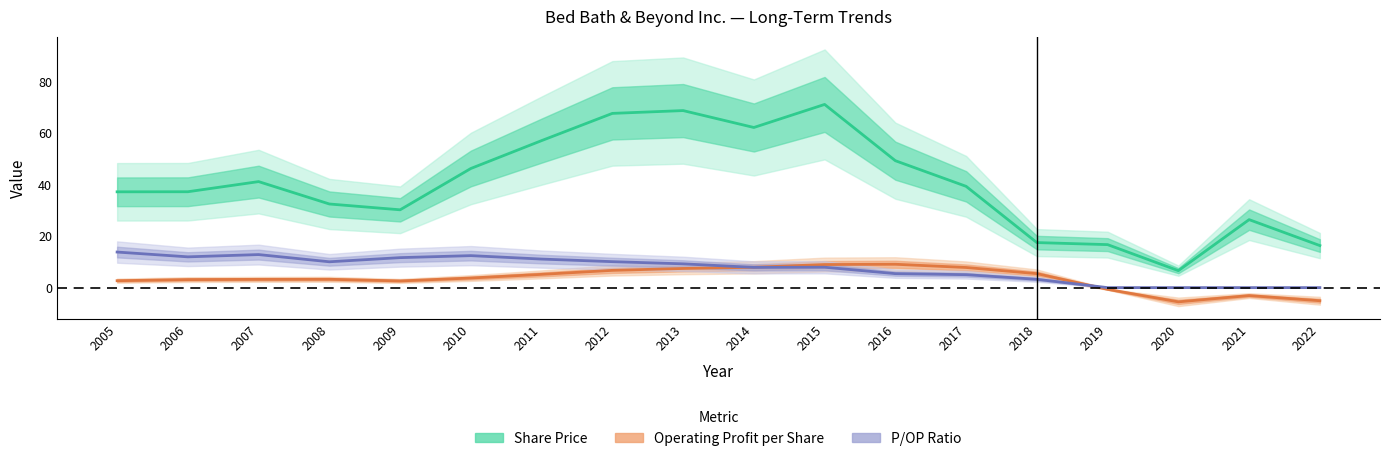

What is the difference between the maximum and second lowest values in the P/OP Ratio series?

13.8